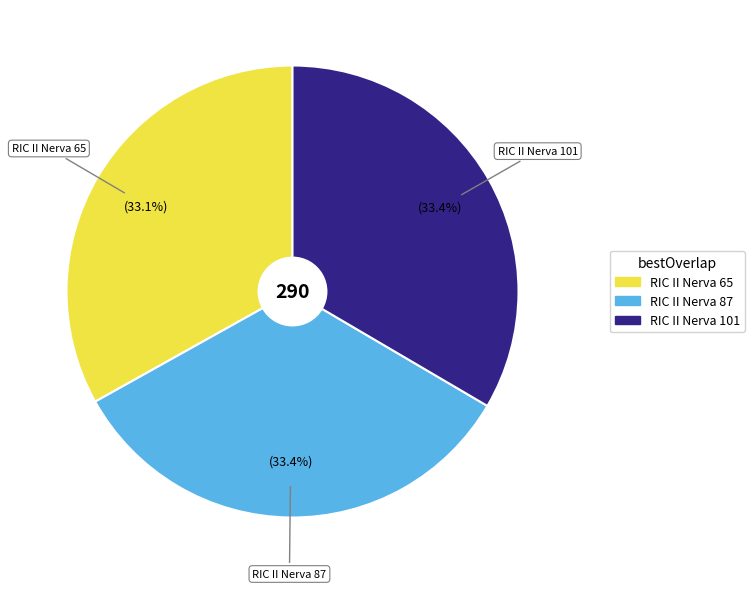

To the nearest percent, what percentage of the pie is RIC II Nerva 65?

33%